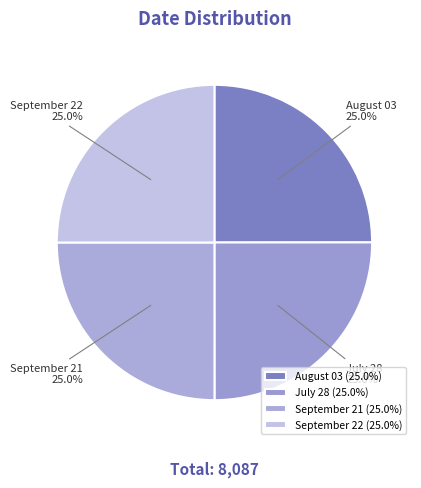

What is the total percentage of September 22 and September 21?

50.0%